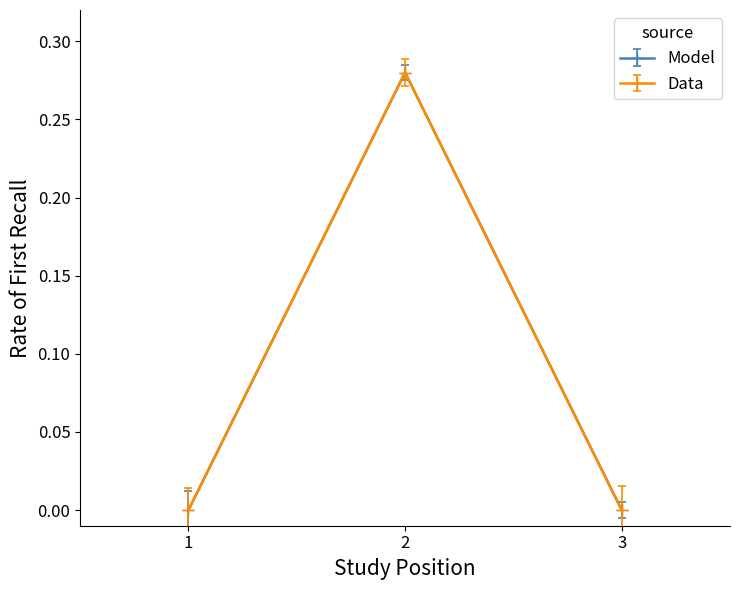

Is this an area chart (filled region under the line)?

No